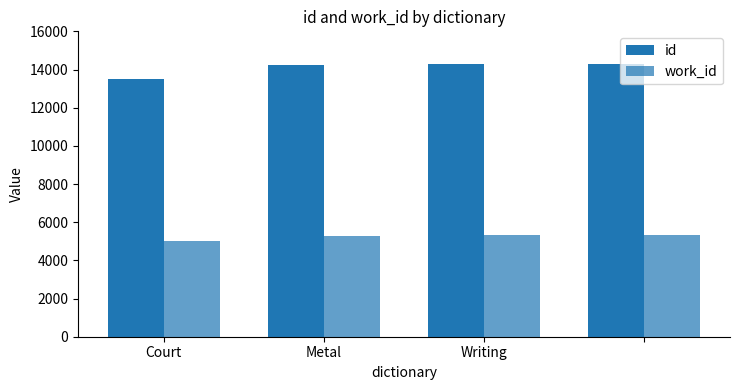

How many series are shown in this chart?

2